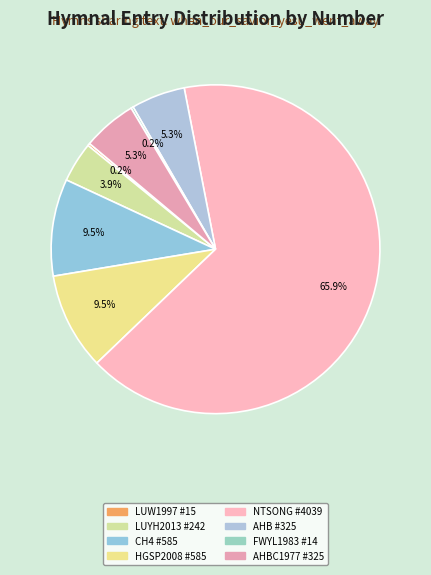

What is the majority slice?

When Our Master Jesus
Went Away (NTSONG)